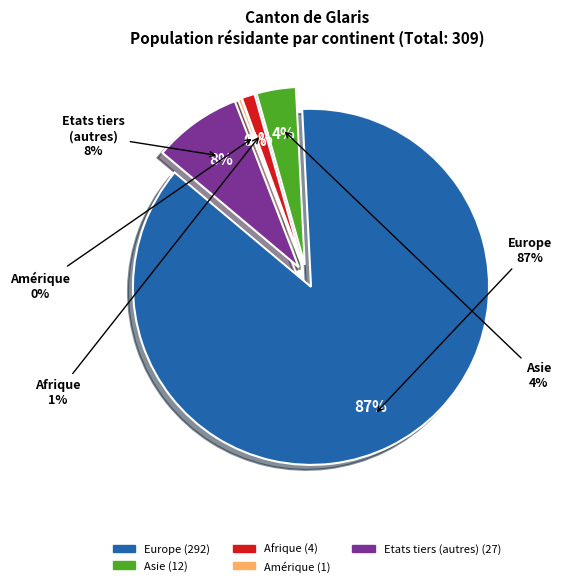

Count the number of slices in the pie.

5